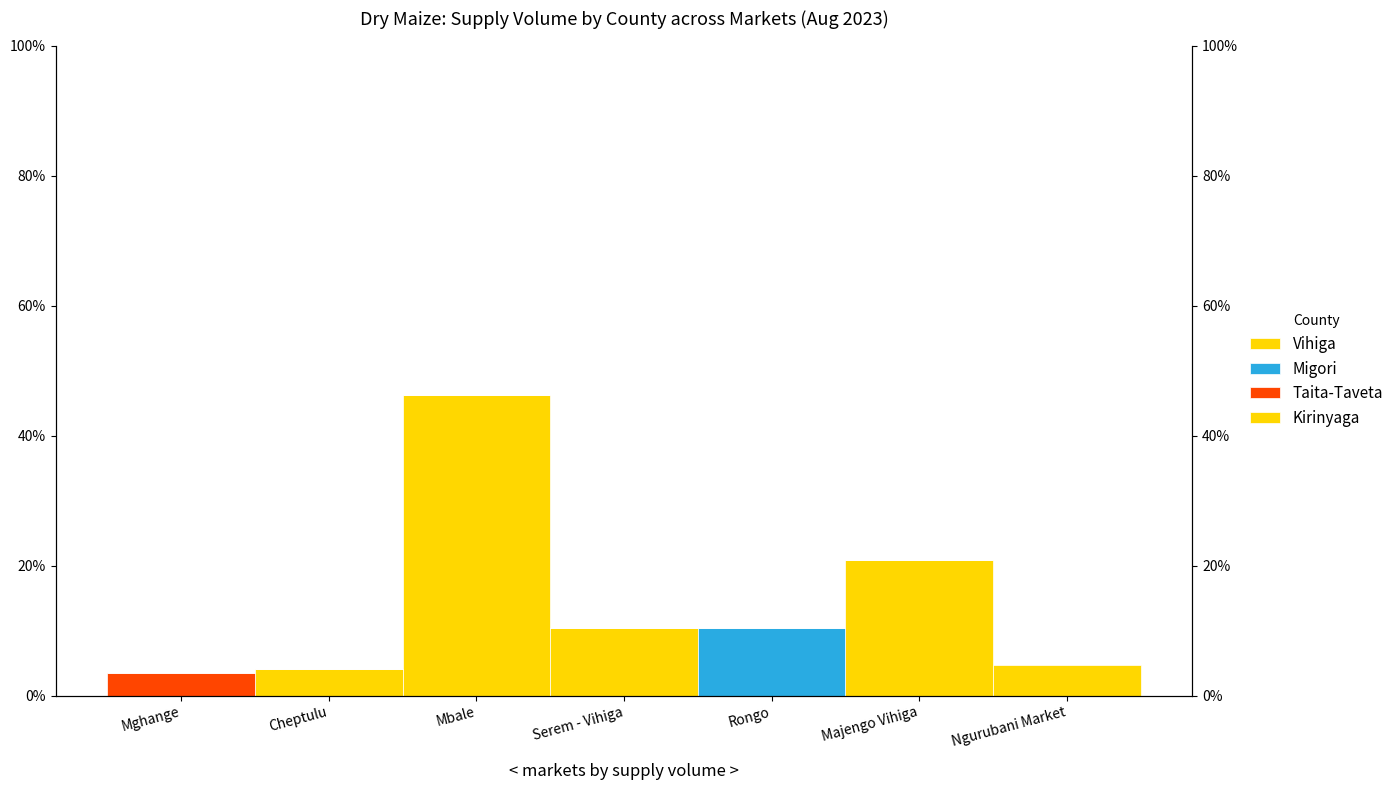

What is the sum of all Kirinyaga values?

4.6